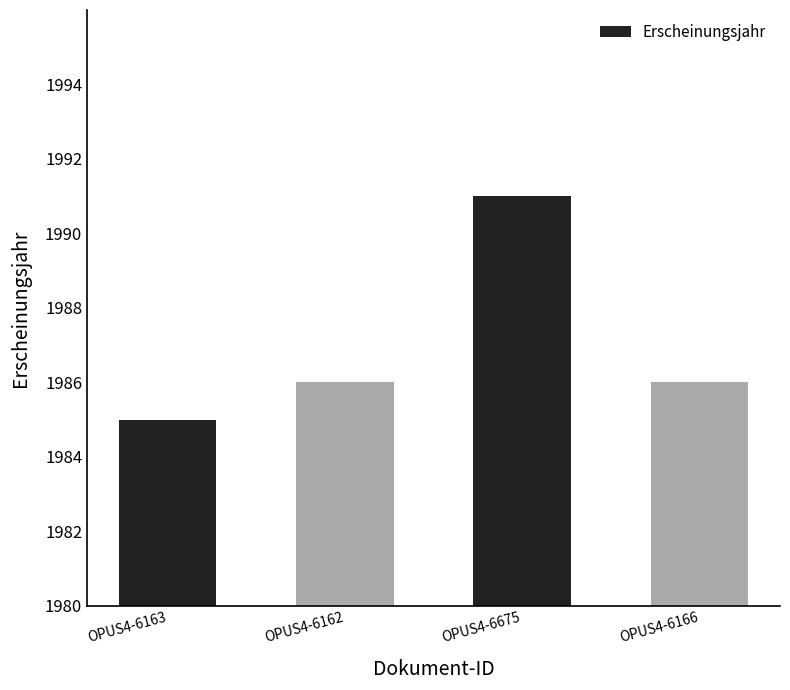

Reading left to right, transcribe all the data shown in this chart.

OPUS4-6163=1985	OPUS4-6162=1986	OPUS4-6675=1991	OPUS4-6166=1986